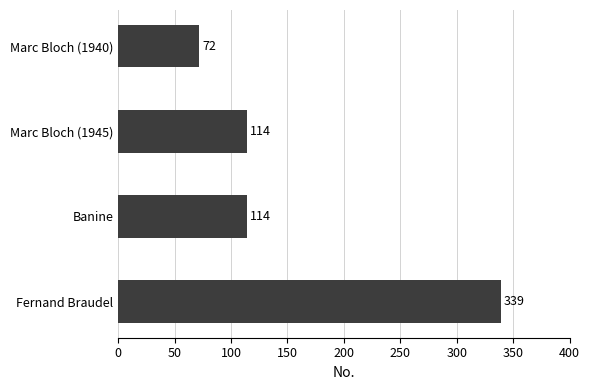

Are the bars horizontal?

Yes